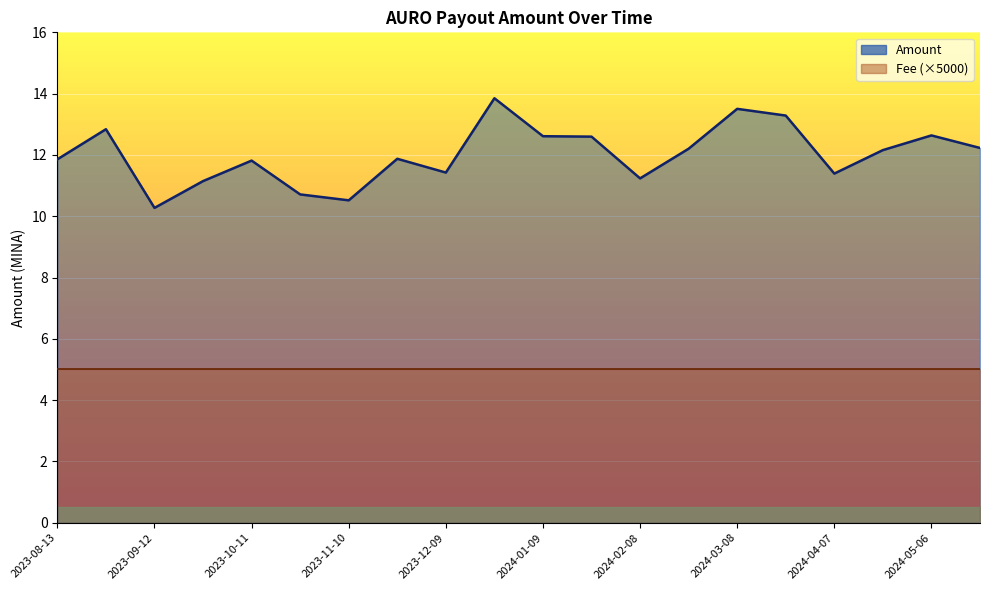

True or false: Fee and Amount cross at least once.

False